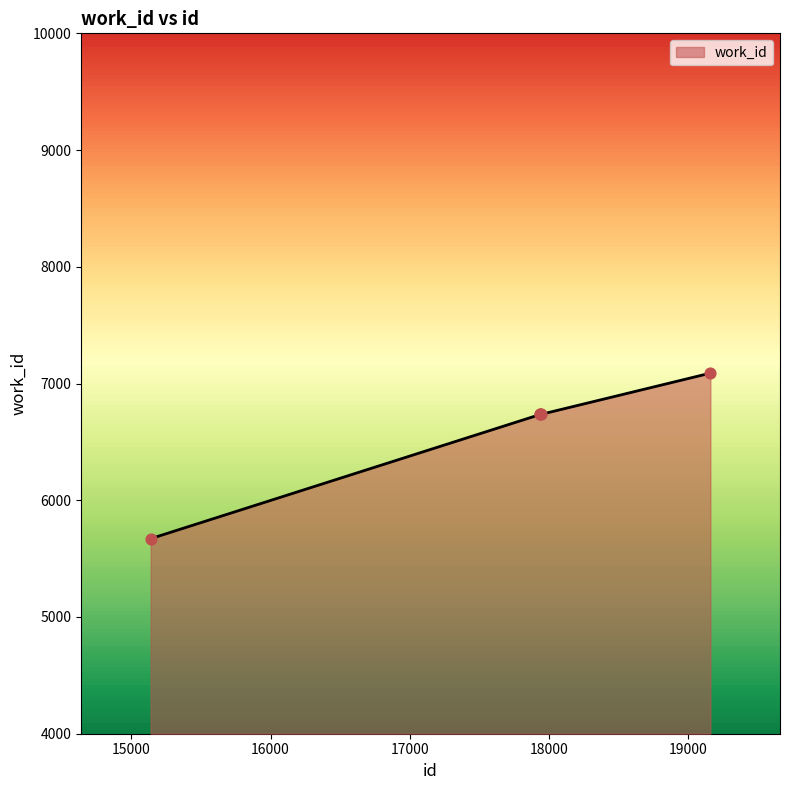

What is the smallest value displayed?

5671